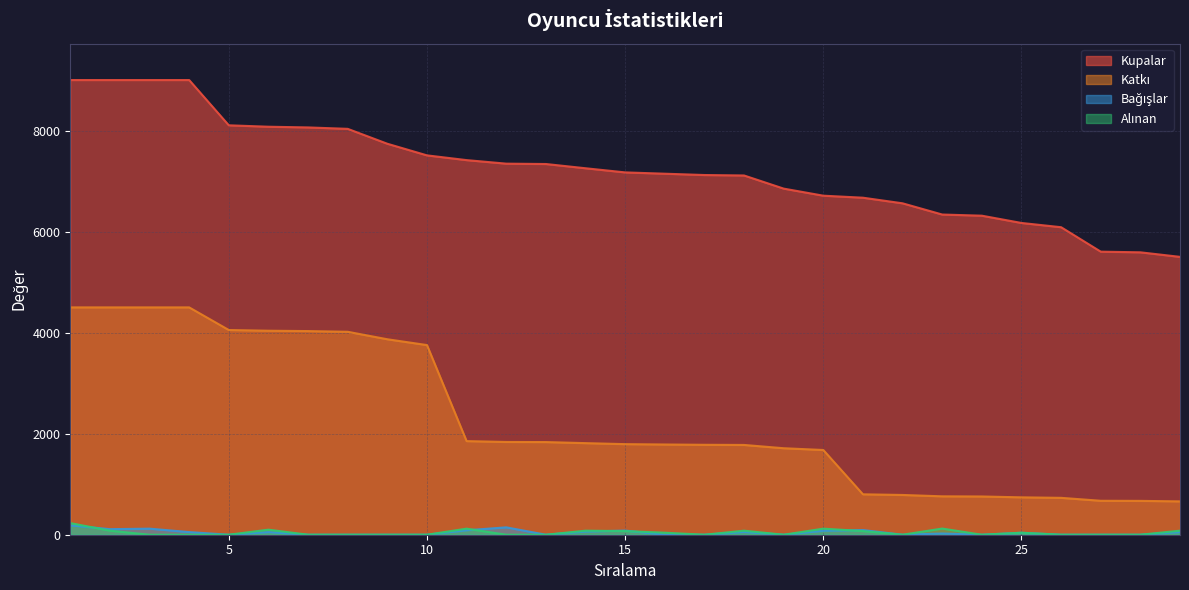

How many lines are shown in the chart?

4